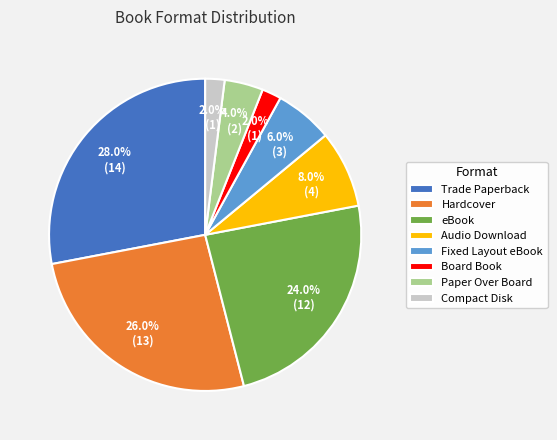

Which category has the biggest portion of the pie?

Trade Paperback